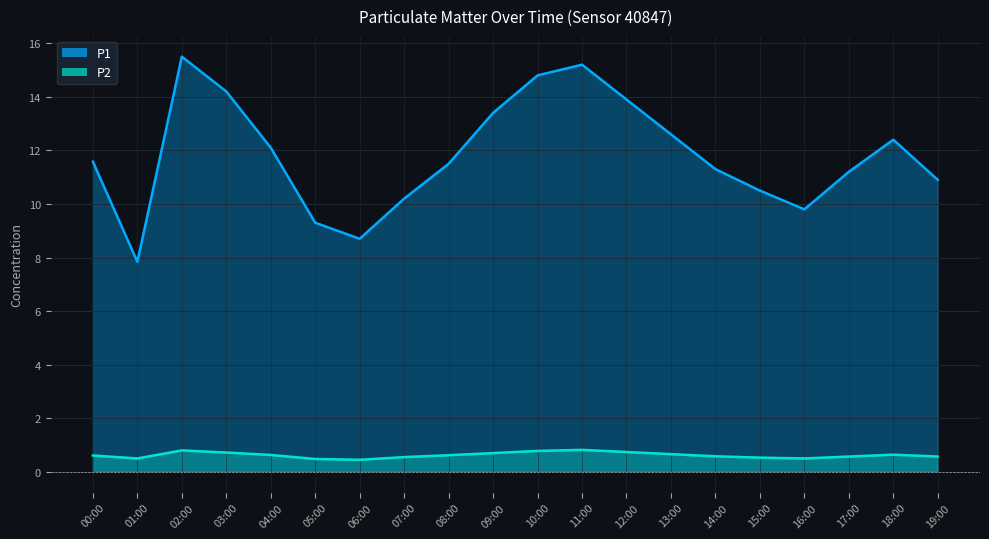

Is it true that P1 equals 15.1 at 06:00?

False